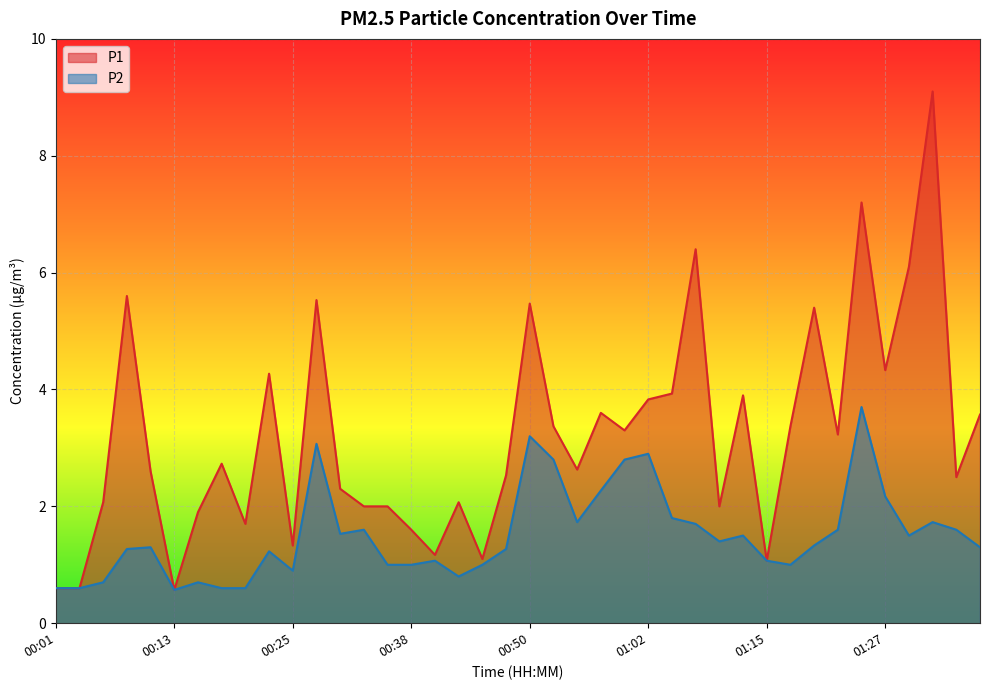

Reading left to right, list all the values displayed in this chart.

P1: 0.6	0.6	2.1	5.6	2.6	0.6	1.9	2.7	1.7	4.3	1.3	5.5	2.3	2.0	2.0	1.6	1.2	2.1	1.1	2.5	5.5	3.4	2.6	3.6	3.3	3.8	3.9	6.4	2.0	3.9	1.1	3.4	5.4	3.2	7.2	4.3	6.1	9.1	2.5	3.6
P2: 0.6	0.6	0.7	1.3	1.3	0.6	0.7	0.6	0.6	1.2	0.9	3.1	1.5	1.6	1.0	1.0	1.1	0.8	1.0	1.3	3.2	2.8	1.7	2.3	2.8	2.9	1.8	1.7	1.4	1.5	1.1	1.0	1.3	1.6	3.7	2.2	1.5	1.7	1.6	1.3